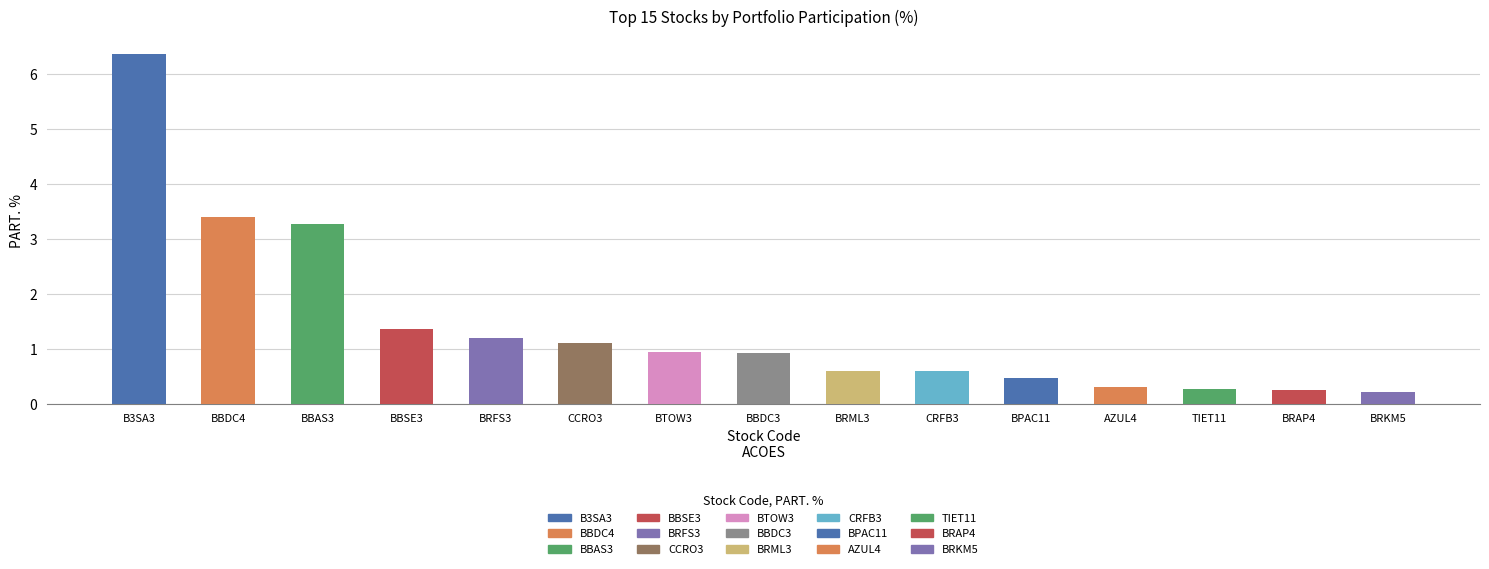

Reading left to right, transcribe all the data shown in this chart.

6.4	3.4	3.3	1.4	1.2	1.1	1.0	0.9	0.6	0.6	0.5	0.3	0.3	0.2	0.2